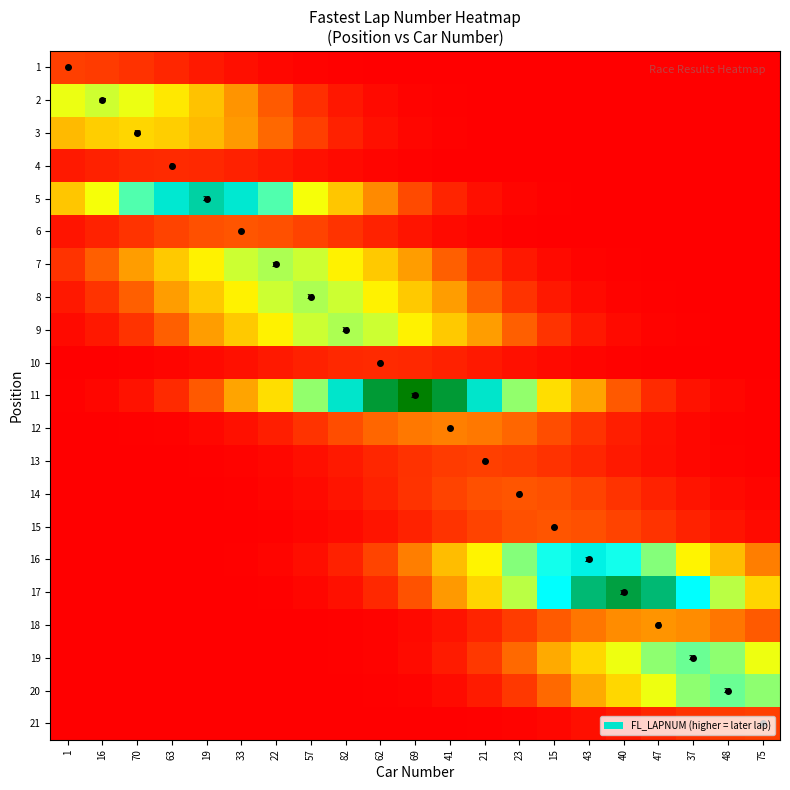

True or false: 20 has a value of 11.9 at 37.

False